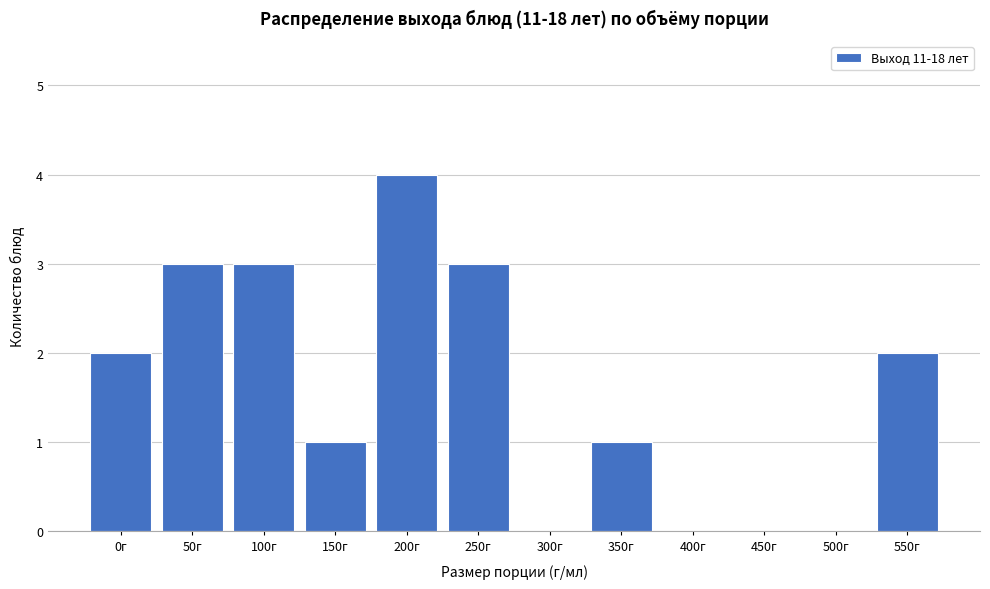

Reading left to right, list all the values displayed in this chart.

0г=2	50г=3	100г=3	150г=1	200г=4	250г=3	300г=0	350г=1	400г=0	450г=0	500г=0	550г=2